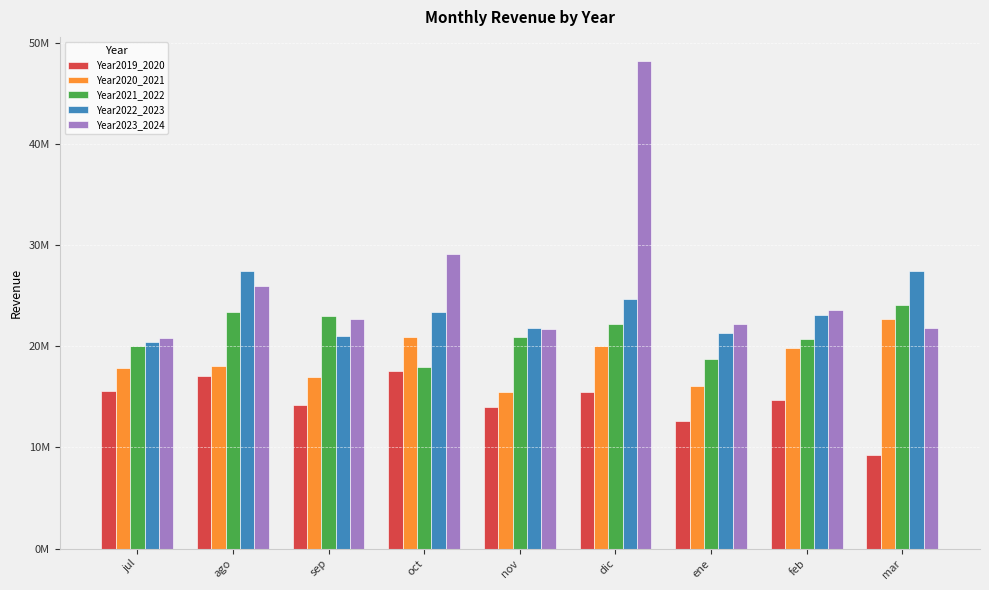

What is the minimum value for Year2020_2021?

15420761.0